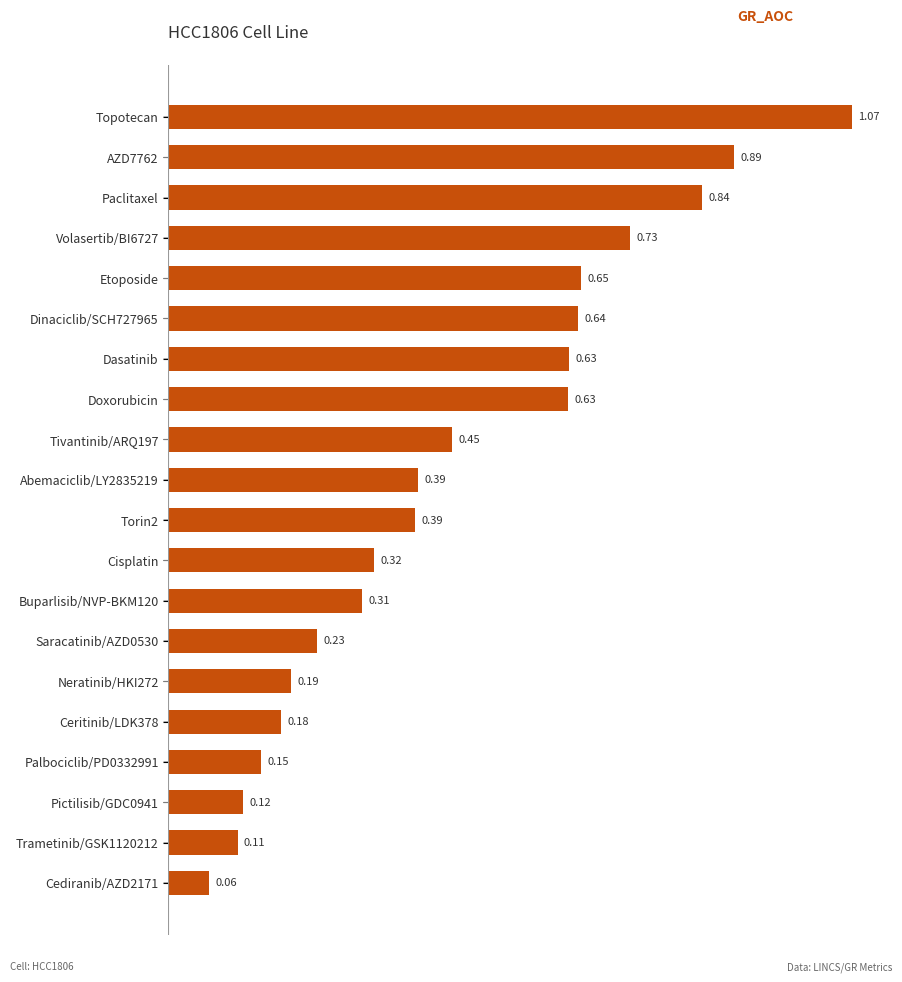

What is the sum of all values?

9.0